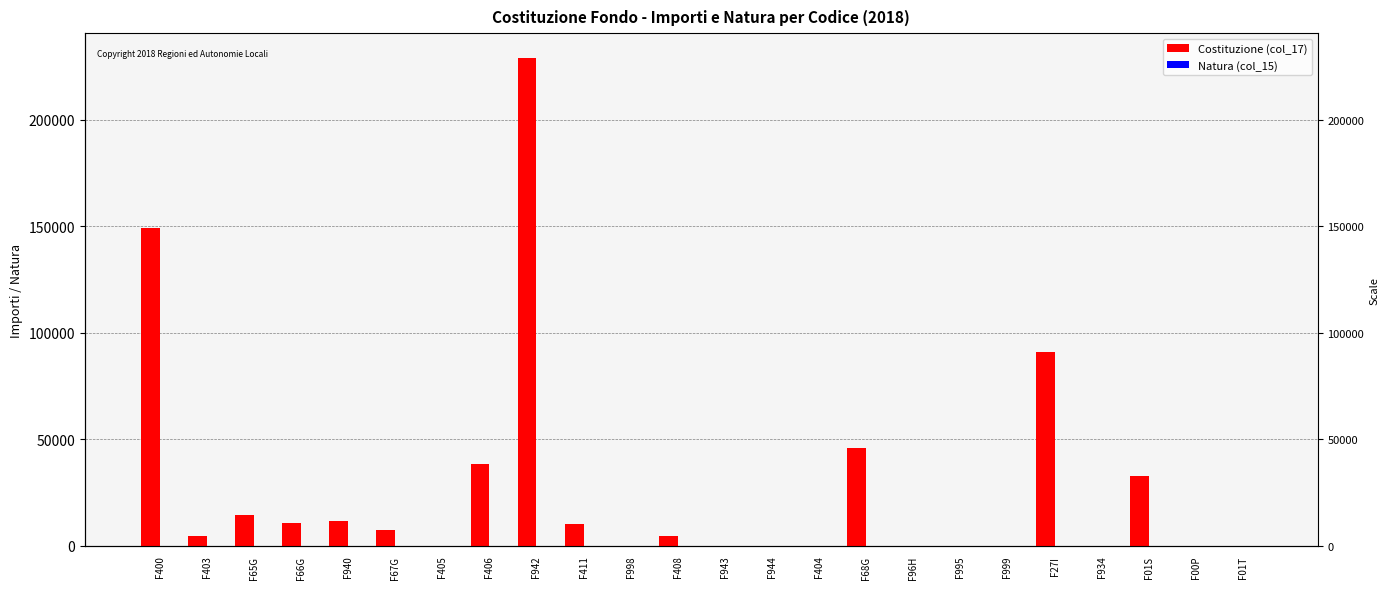

How many positive values does the Costituzione (col_17) series have?

13